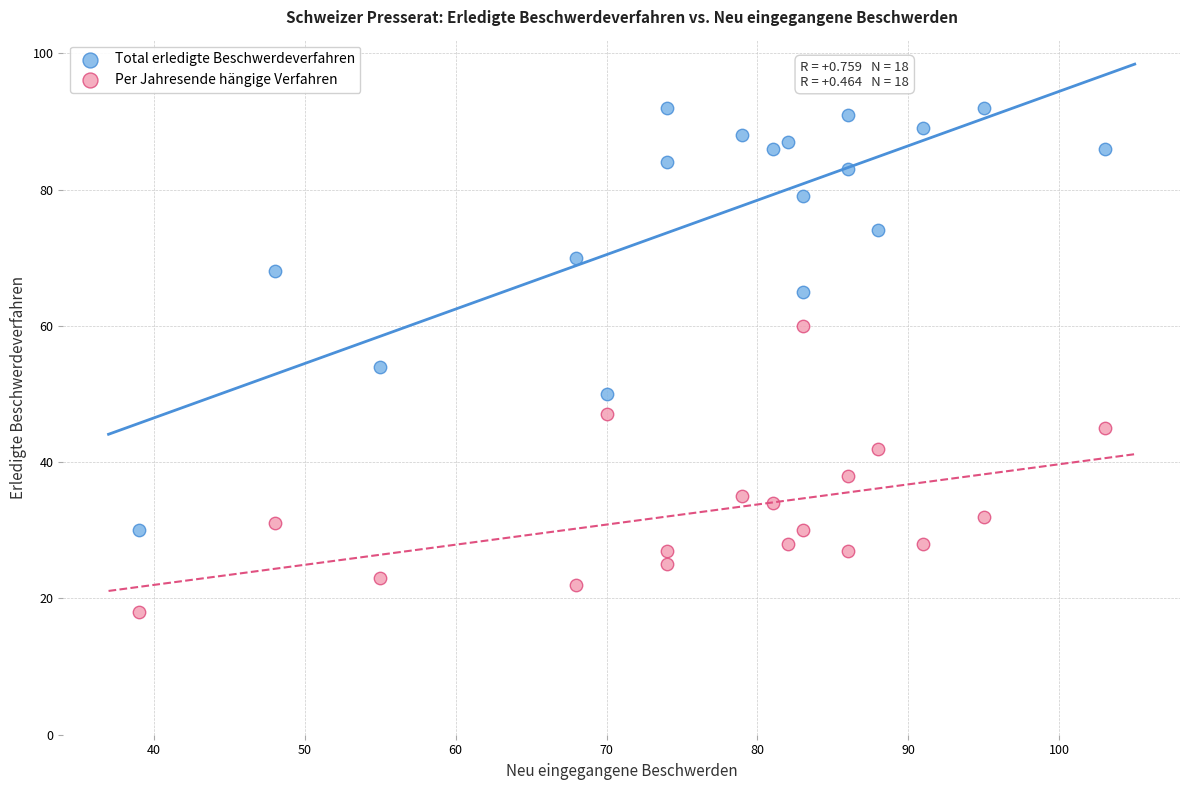

What are all the series names shown in the legend?

Total erledigte Beschwerdeverfahren, Per Jahresende hängige Verfahren